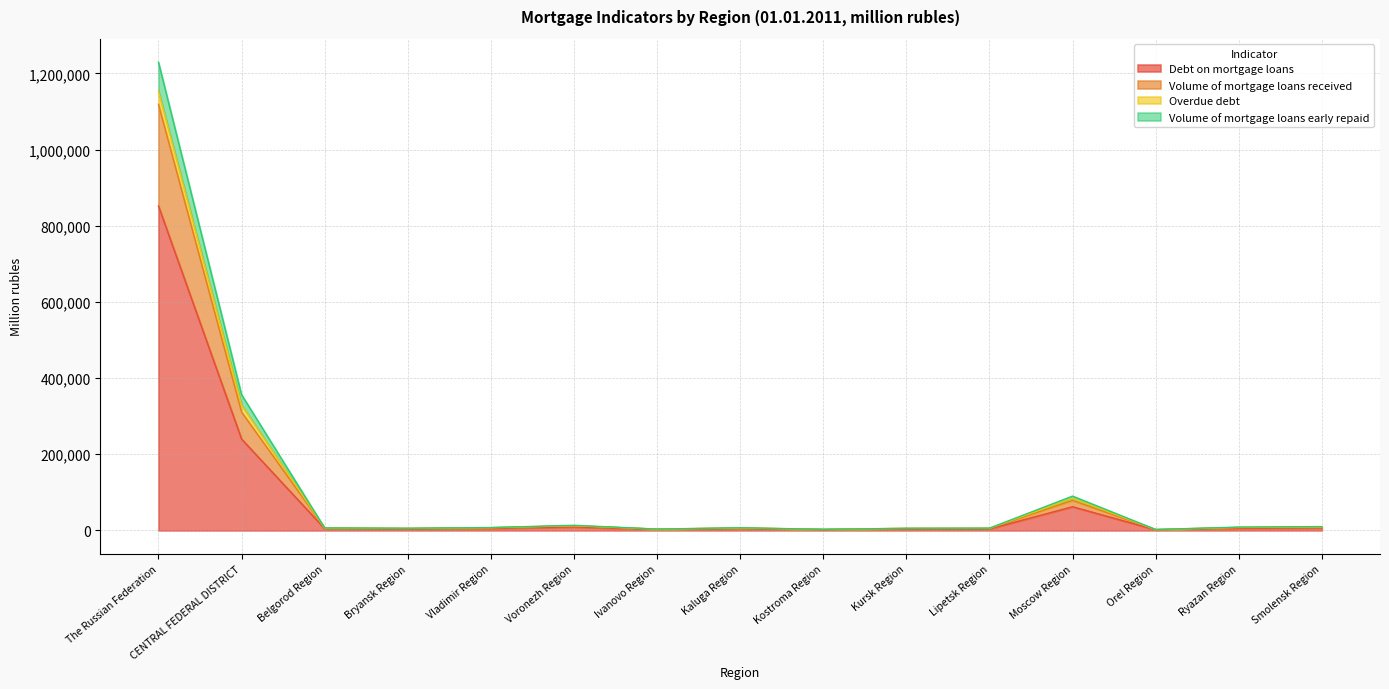

Which category has the lowest value across all series?

Orel Region